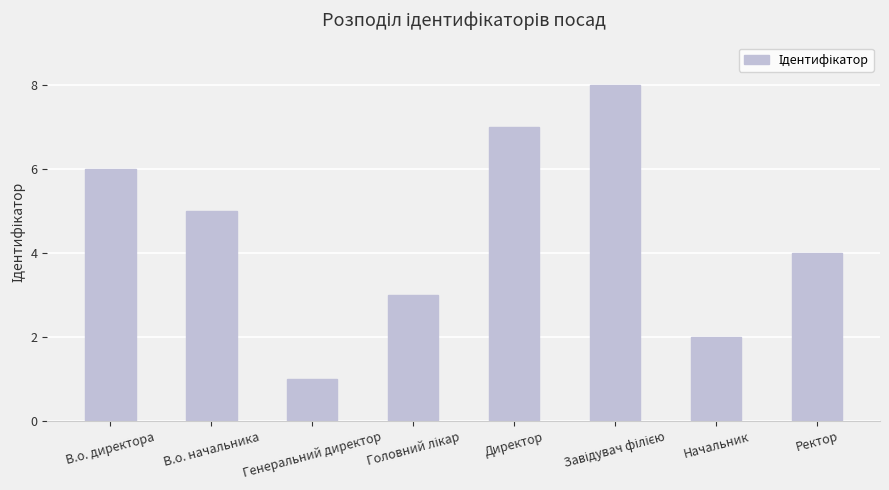

At which label is the value closest to 4?

Ректор